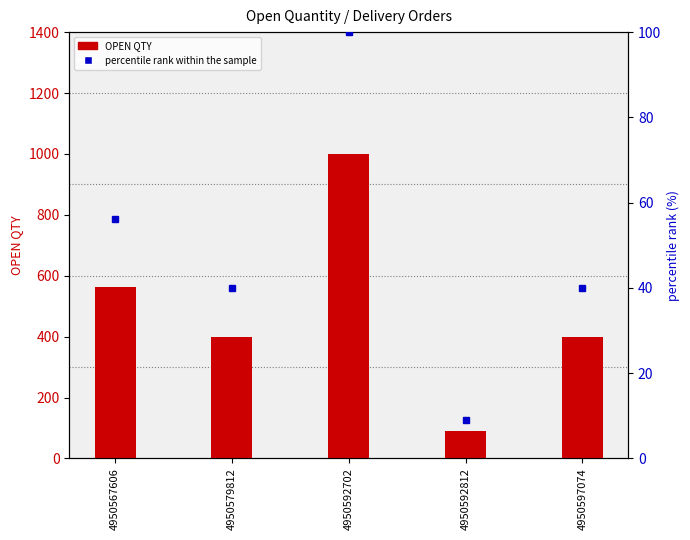

How many data points does each series have?

5